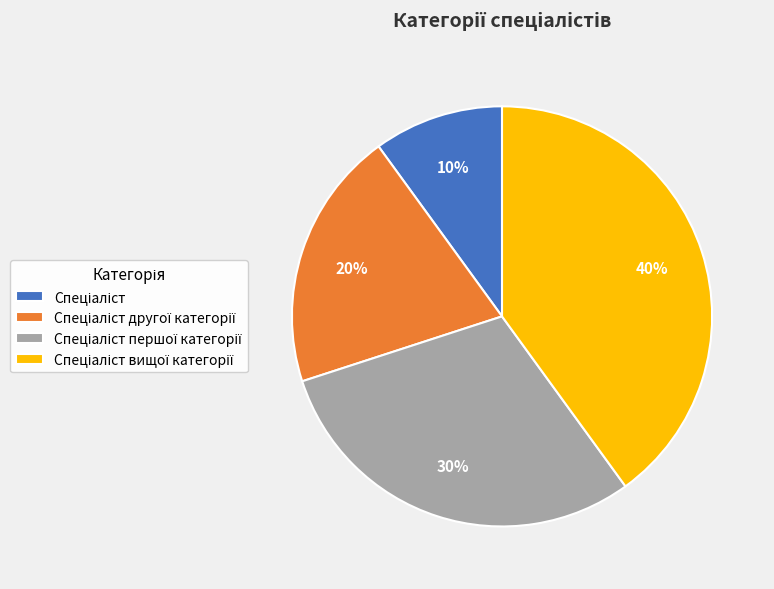

Is there any slice that represents more than half of the pie?

No